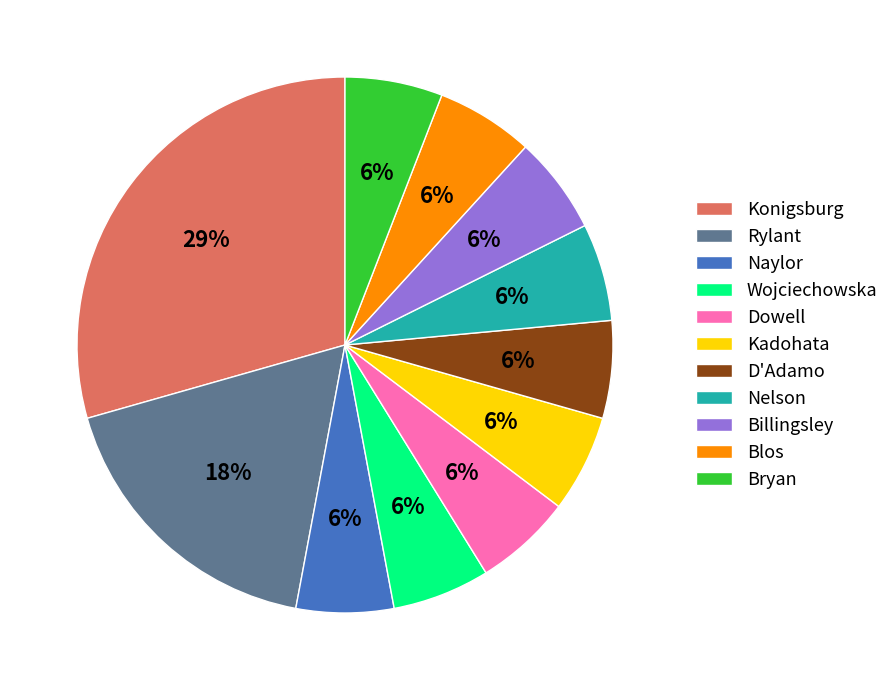

The Billingsley slice represents 13% of the pie. True or false?

False